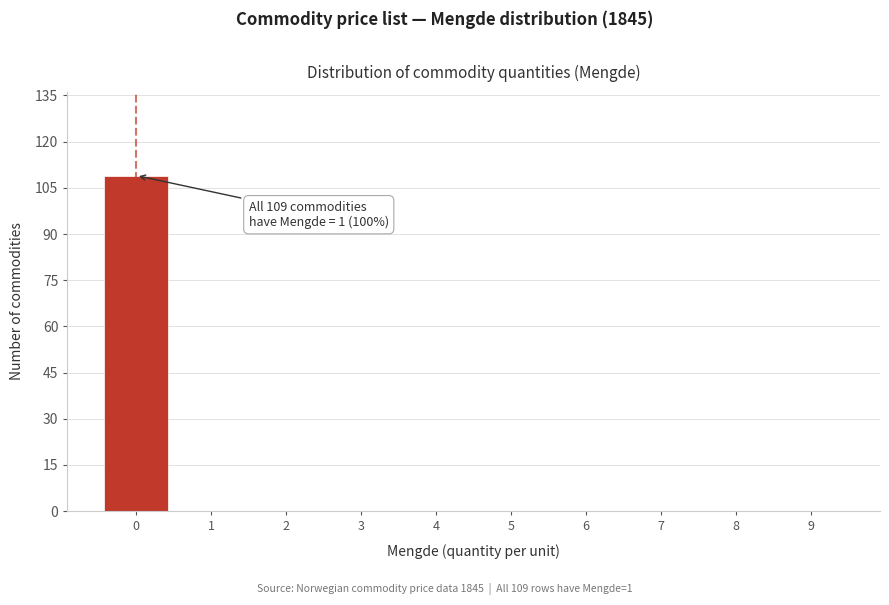

Reading left to right, what are all the values shown in this chart?

0=109	1=0	2=0	3=0	4=0	5=0	6=0	7=0	8=0	9=0